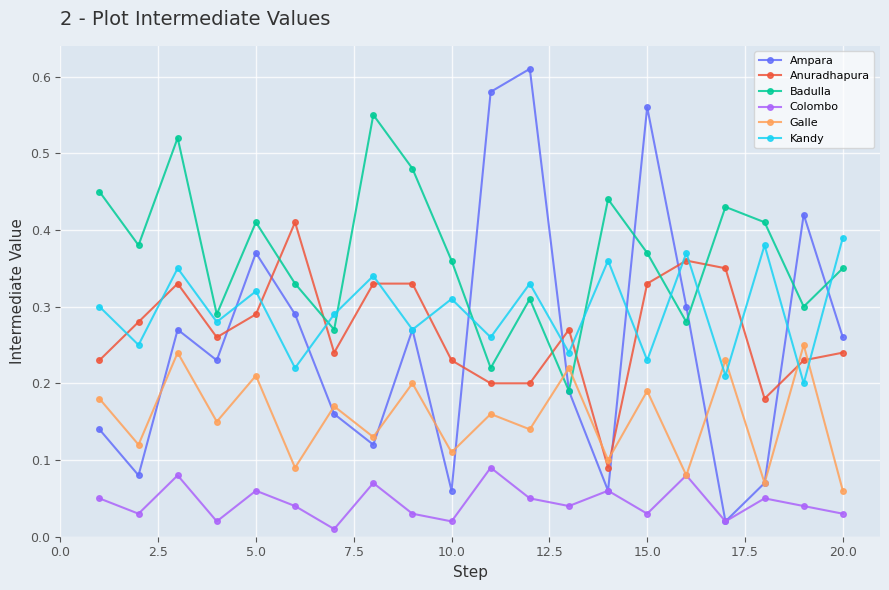

In Colombo, how many points are higher than both neighbors (excluding endpoints)?

7